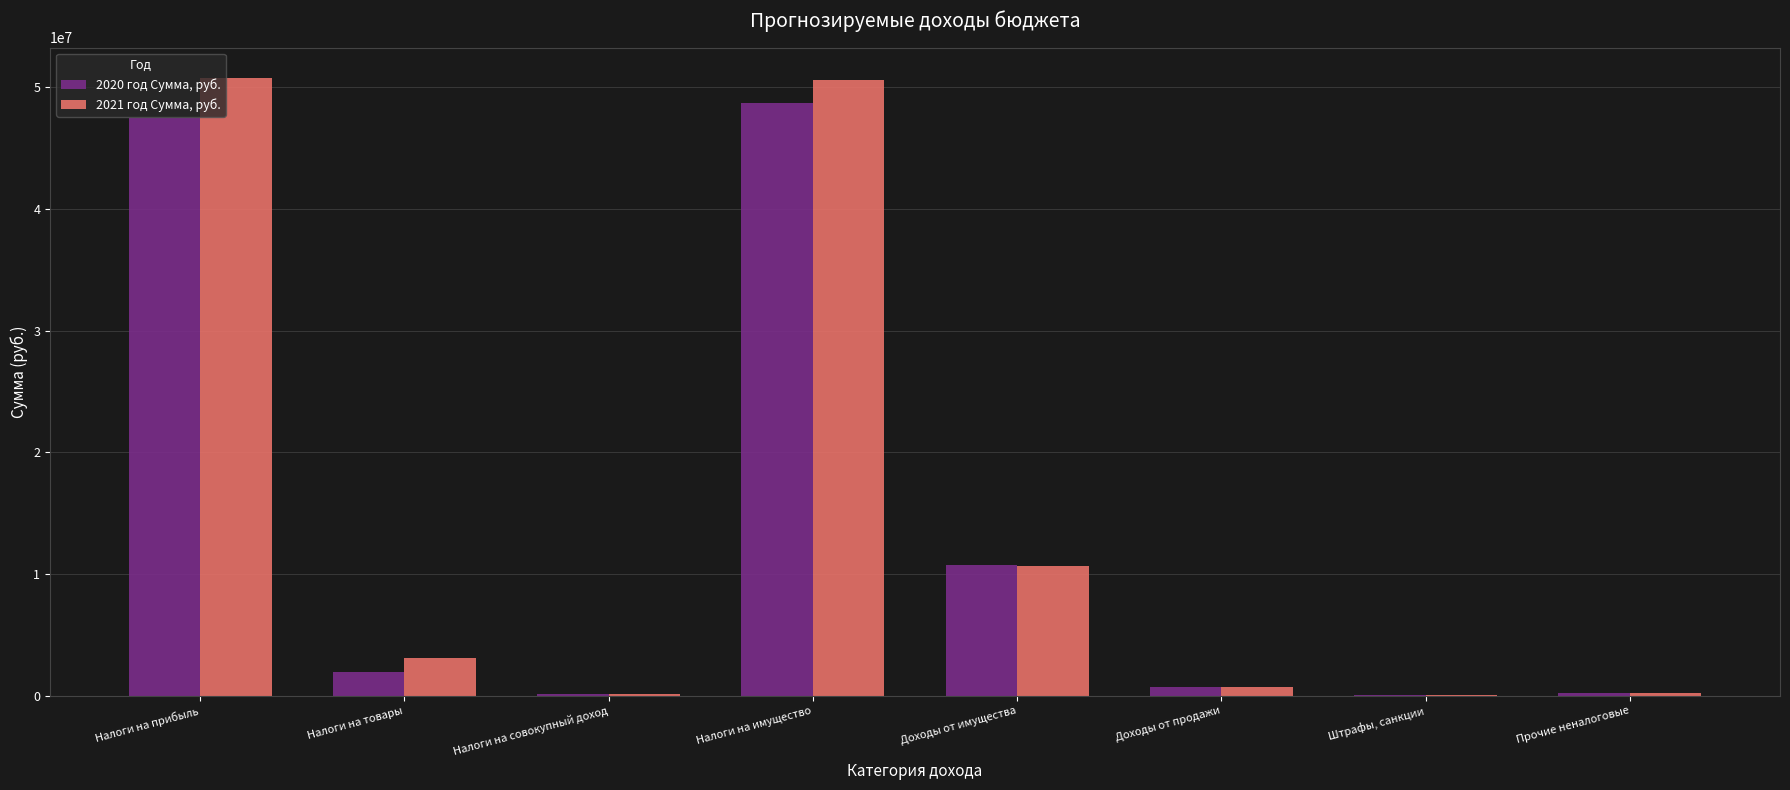

Is it true that 2020 год Сумма, руб. equals 48760000 at Налоги на имущество?

True